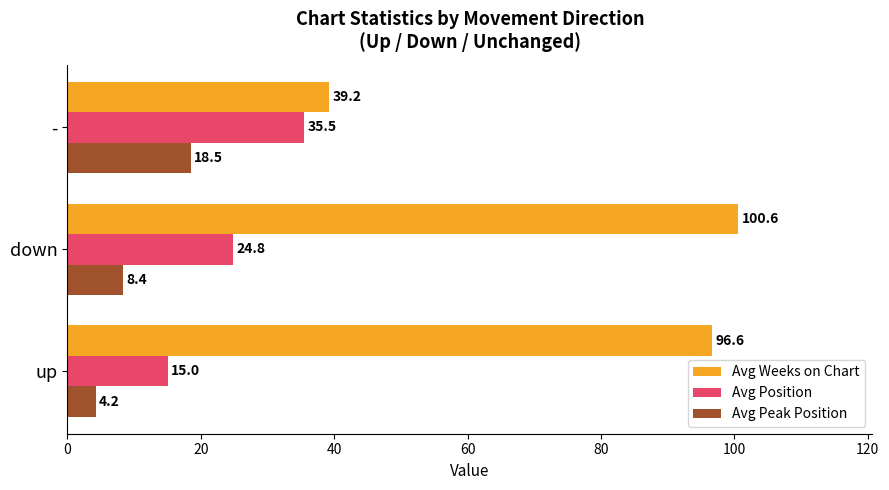

Rank the categories by Avg Weeks on Chart value from highest to lowest.

down, up, -